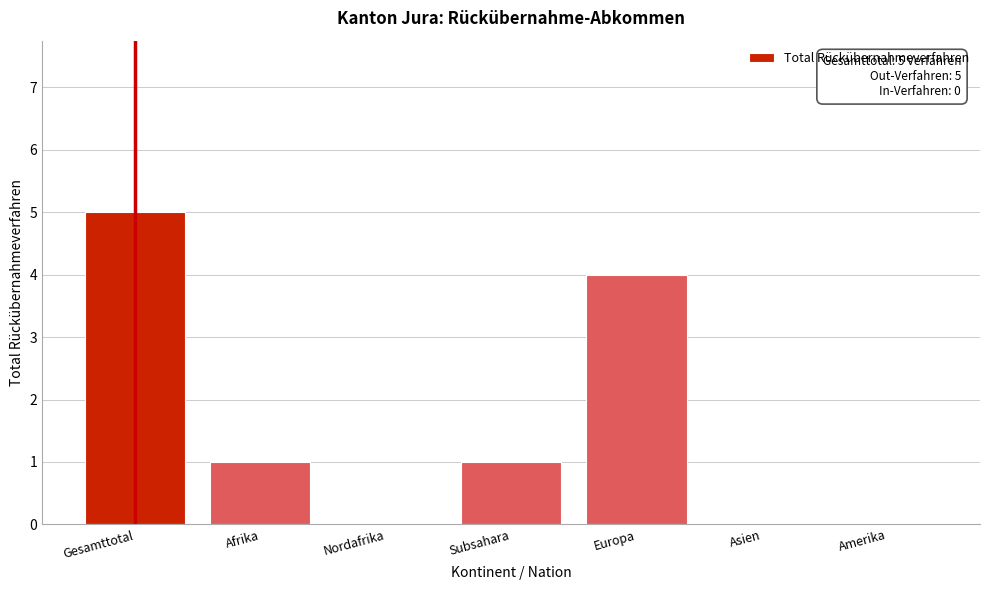

Reading right to left, extract all data points from this chart.

Amerika=0	Asien=0	Europa=4	Subsahara=1	Nordafrika=0	Afrika=1	Gesamttotal=5